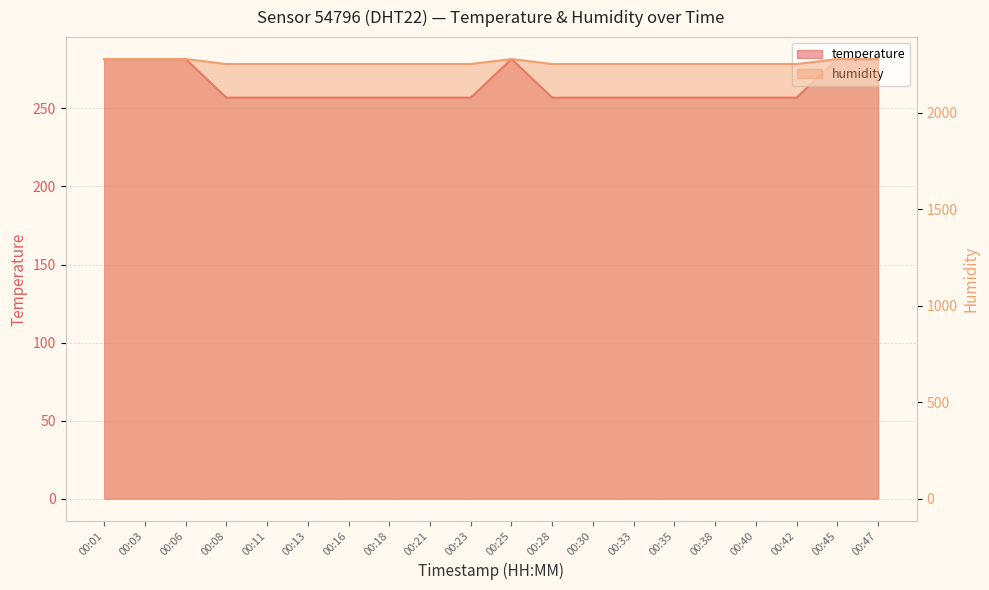

What are all the series names shown in the legend?

temperature, humidity